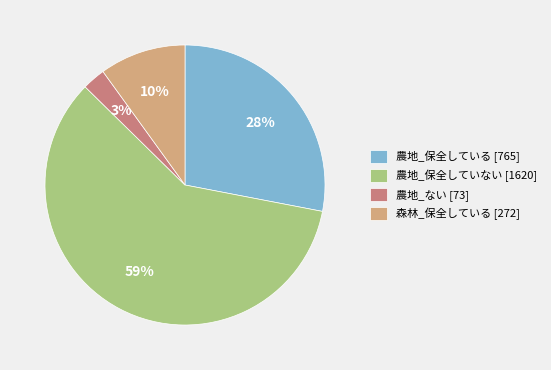

How many slices are in this pie chart?

4